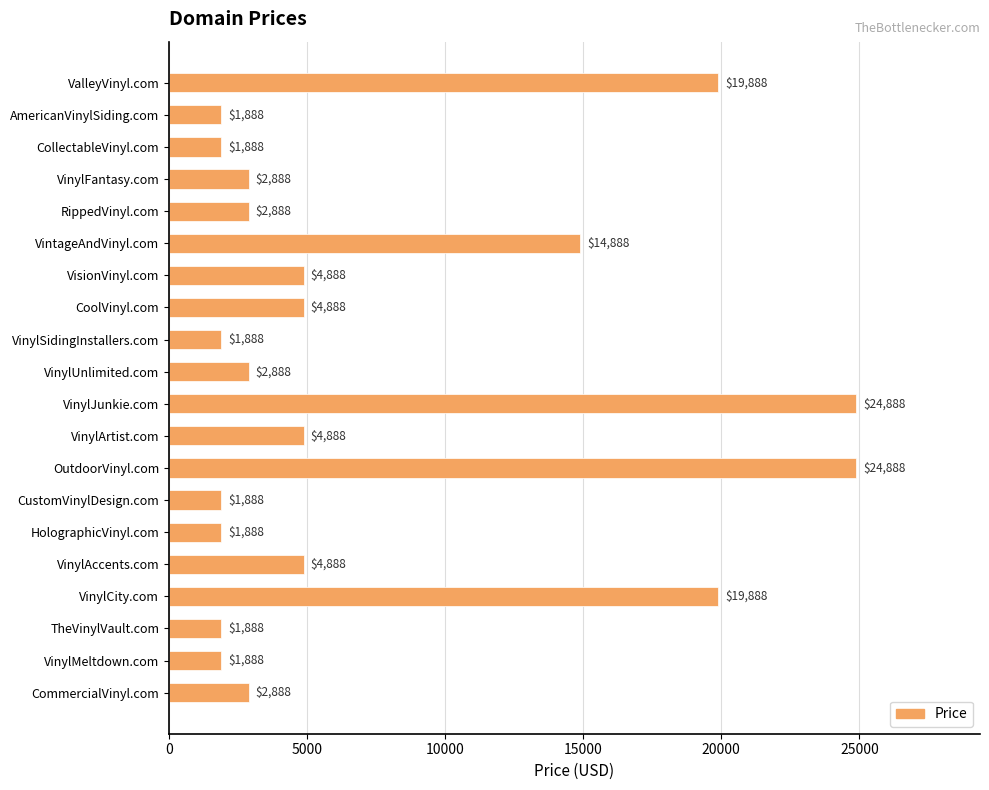

What is the sum of the values at VinylCity.com and VinylFantasy.com?

22776